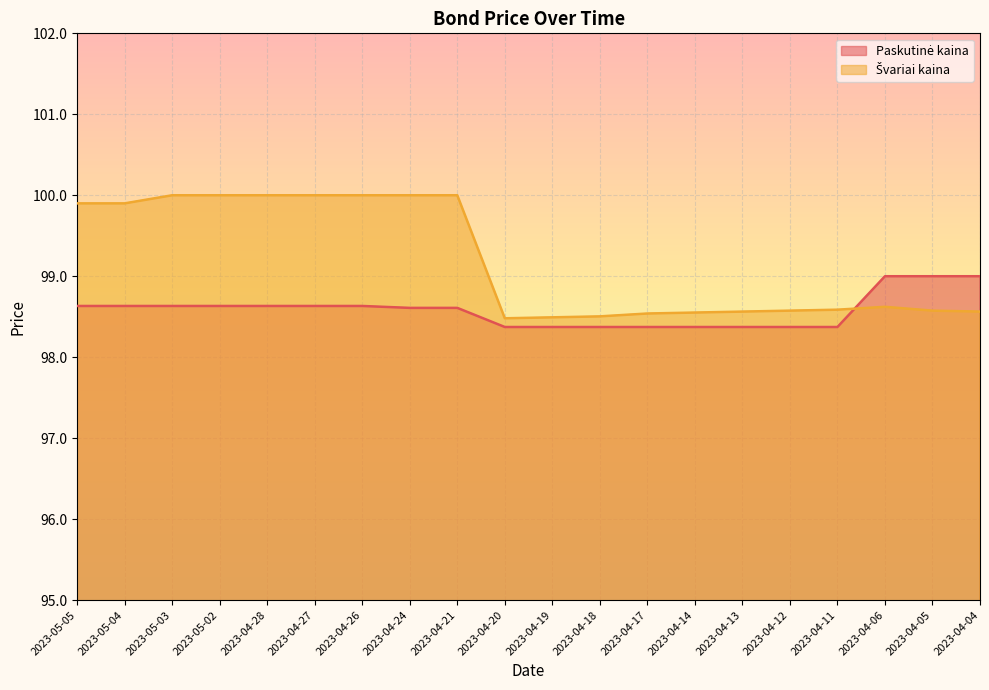

Which has a higher value, 2023-04-19 or 2023-04-04?

2023-04-04